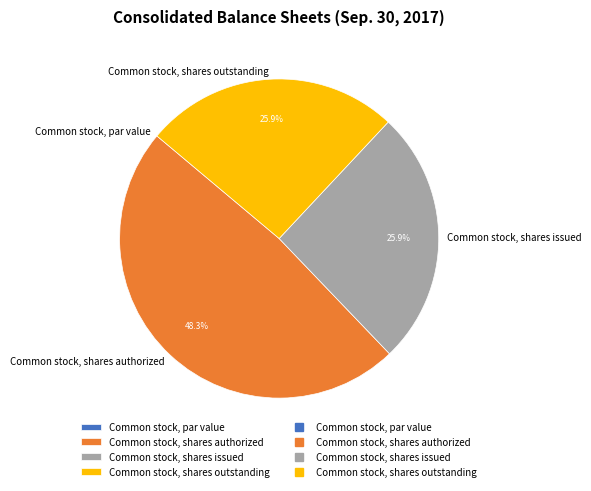

Approximately how many times larger is the value at Common stock, shares outstanding compared to Common stock, shares authorized?

0.5